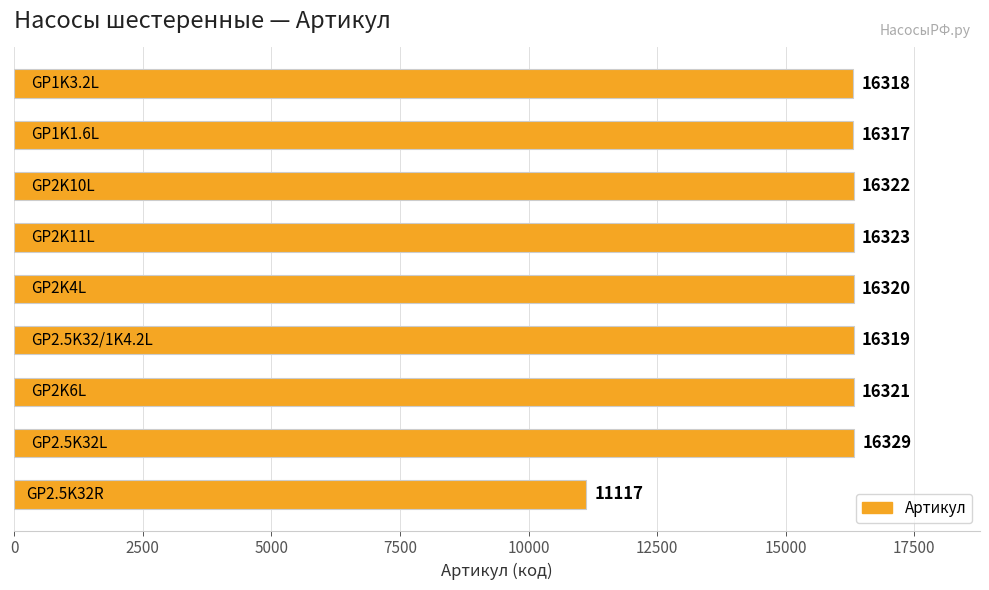

What is the greatest value displayed?

16329